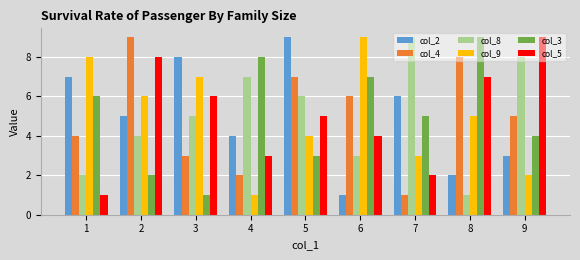

At 1, list the series in order from smallest to largest.

col_5, col_8, col_4, col_3, col_2, col_9